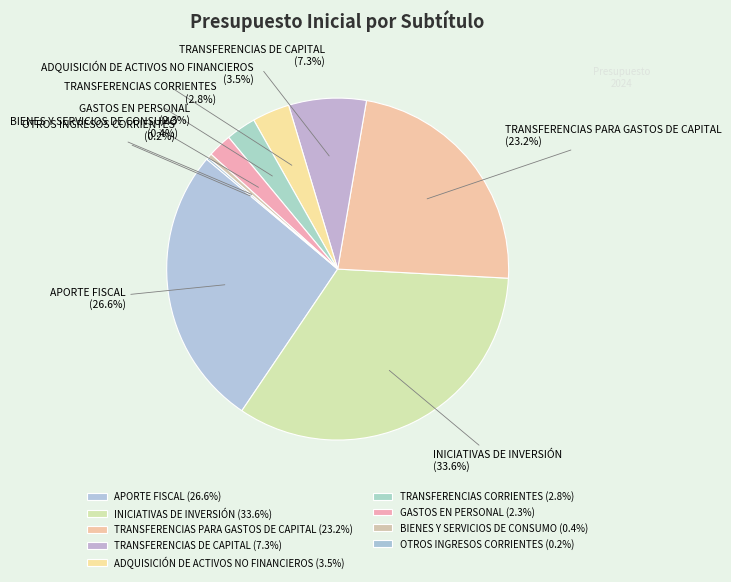

Is TRANSFERENCIAS DE CAPITAL the majority of the pie?

No